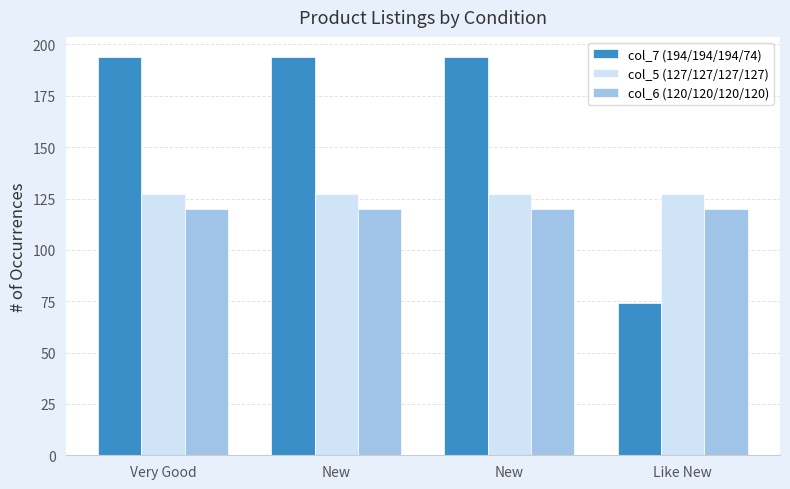

The value of col_6 (120/120/120/120) at New is 199. True or false?

False